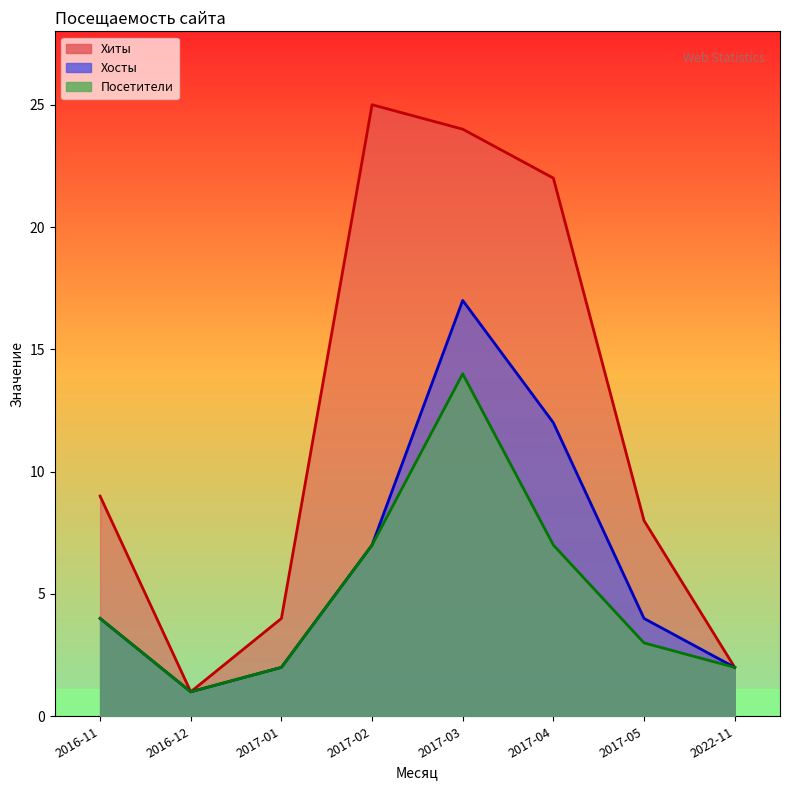

Which has a higher value, 2016-12 or 2016-11?

2016-11